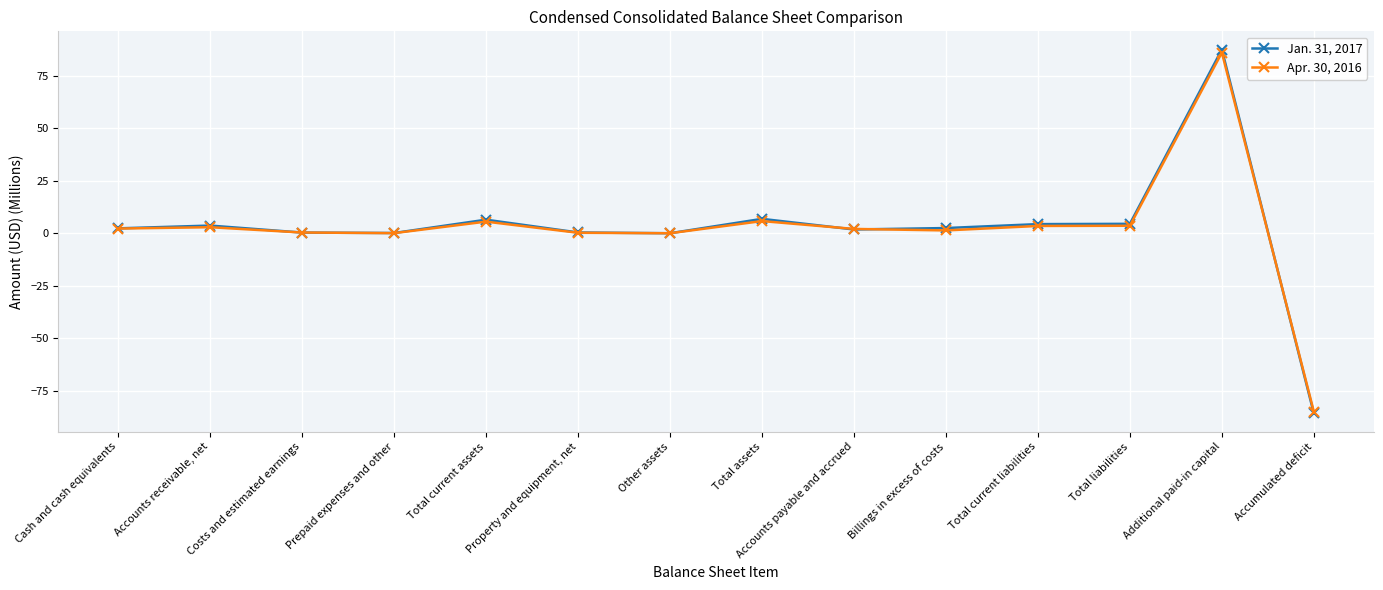

Which series has the widest spread of values?

Jan. 31, 2017